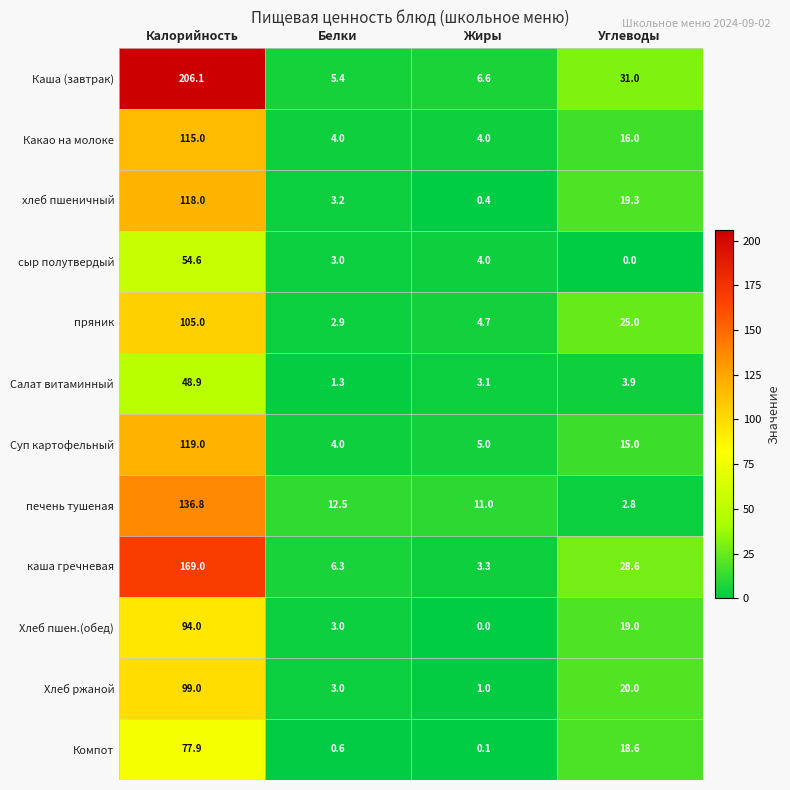

Where is каша гречневая nearest to the value 86?

Углеводы